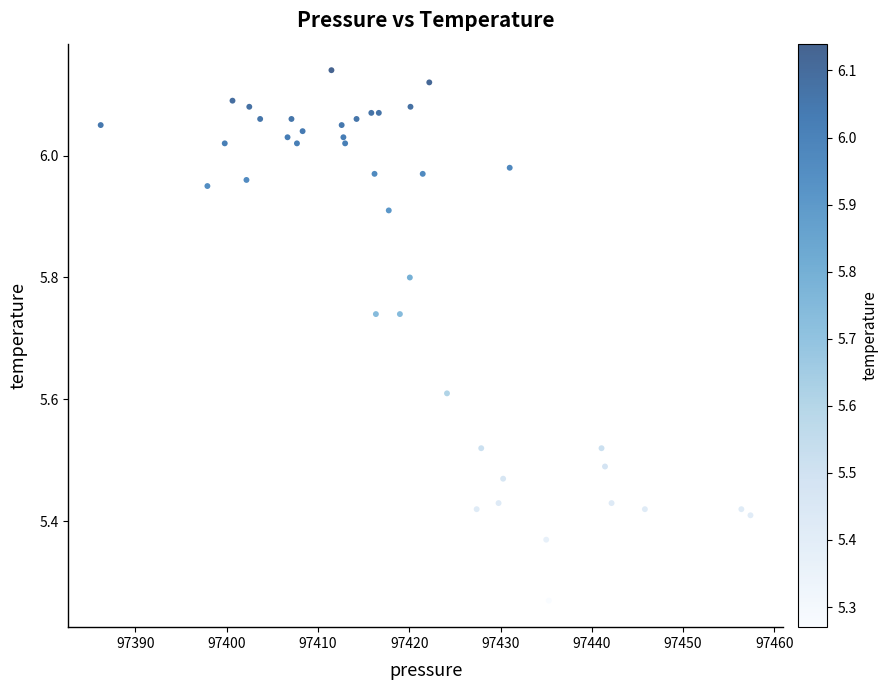

What is the range of Y values (max minus min)?

0.9